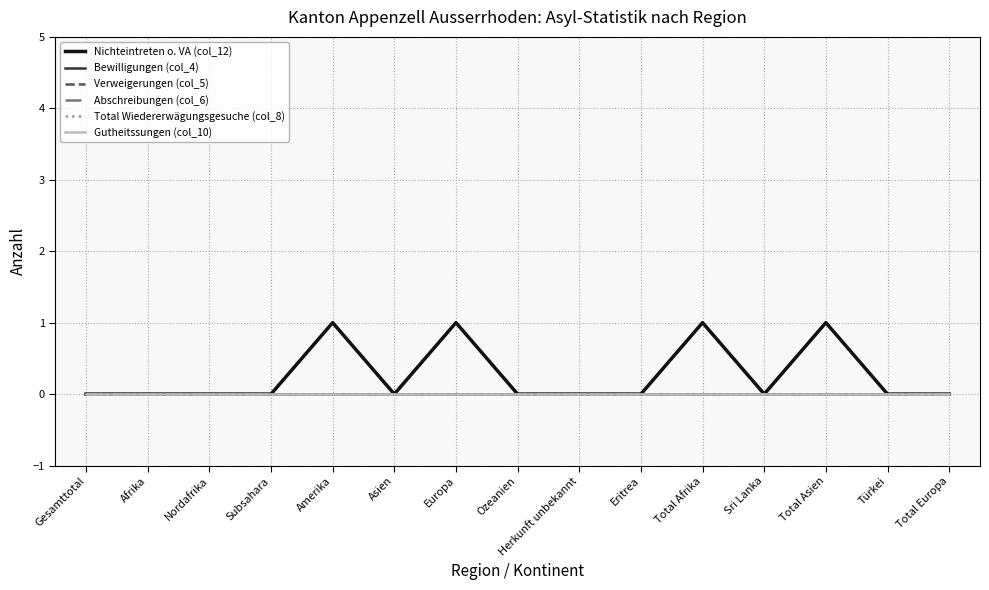

Which category has the lowest value across all series?

Gesamttotal